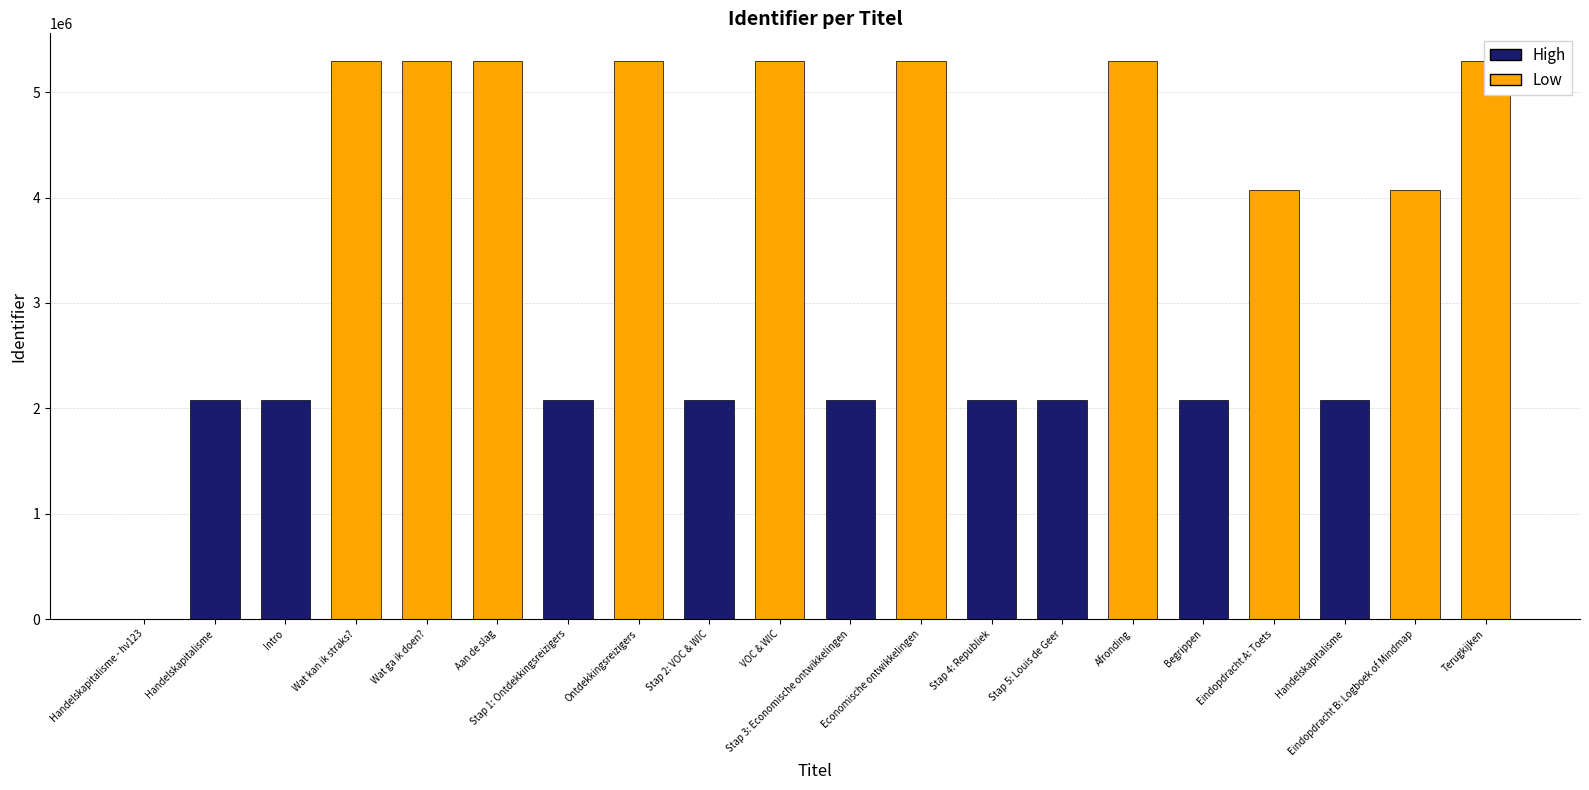

List the labels in order of value, smallest first.

Handelskapitalisme - hv123, Handelskapitalisme, Intro, Stap 1: Ontdekkingsreizigers, Stap 2: VOC & WIC, Stap 3: Economische ontwikkelingen, Stap 4: Republiek, Handelskapitalisme, Stap 5: Louis de Geer, Begrippen, Eindopdracht A: Toets, Eindopdracht B: Logboek of Mindmap, Wat kan ik straks?, Wat ga ik doen?, Aan de slag, Ontdekkingsreizigers, VOC & WIC, Economische ontwikkelingen, Afronding, Terugkijken